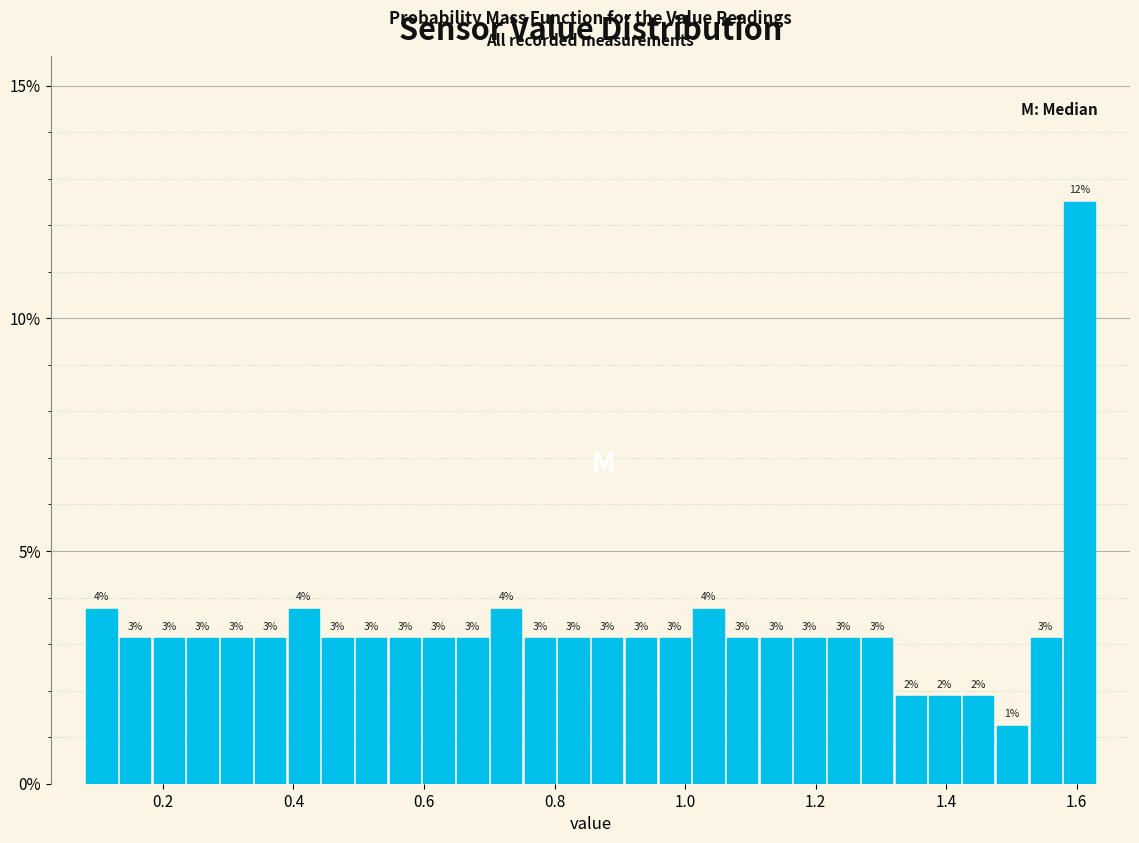

Read against the x-axis, roughly where is the centre of the tallest bar?

1.60